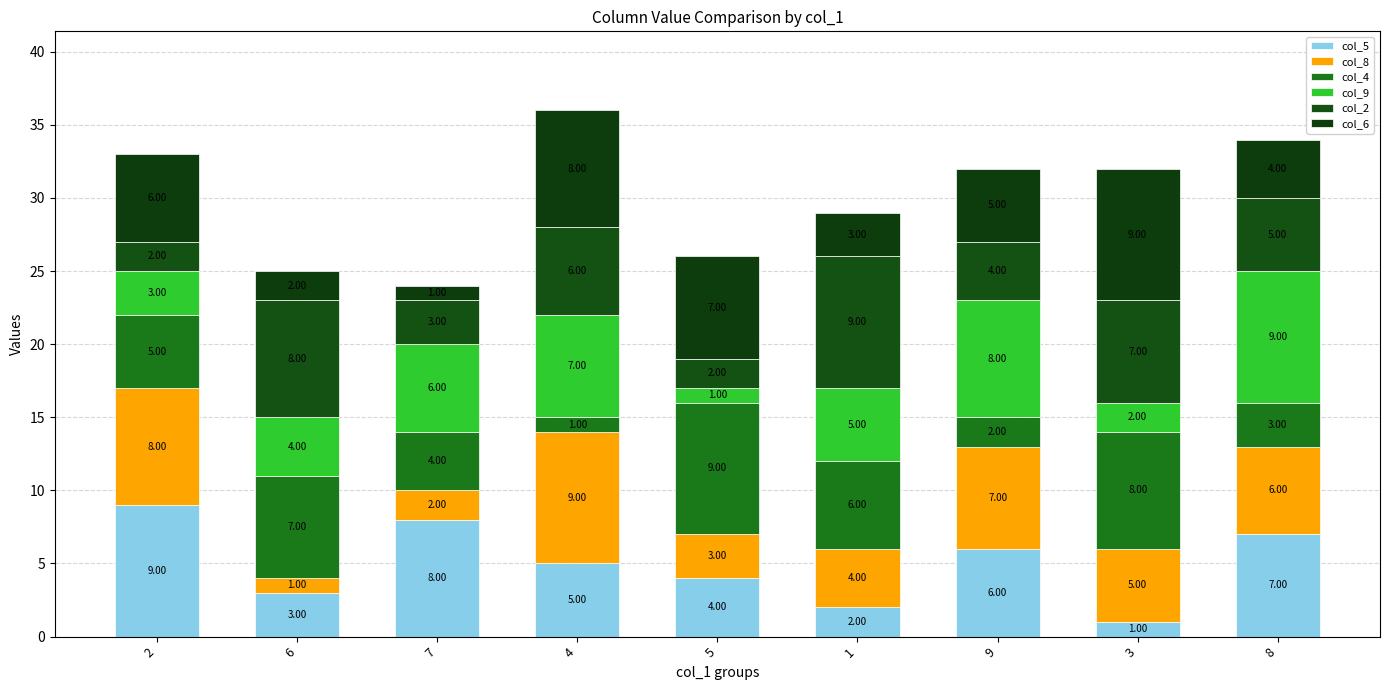

The value of col_5 at 8 is 2. True or false?

False